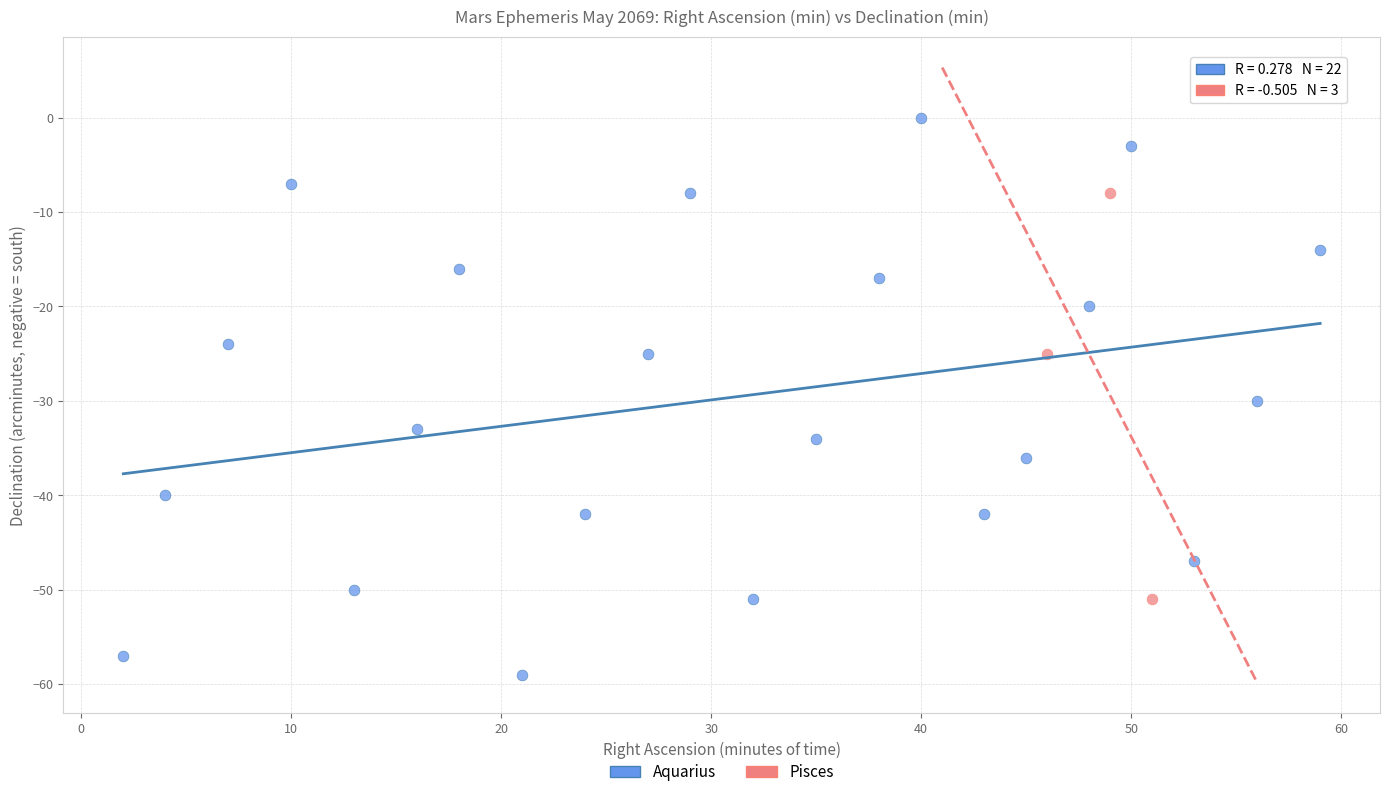

Which series reaches the maximum Y coordinate?

Aquarius